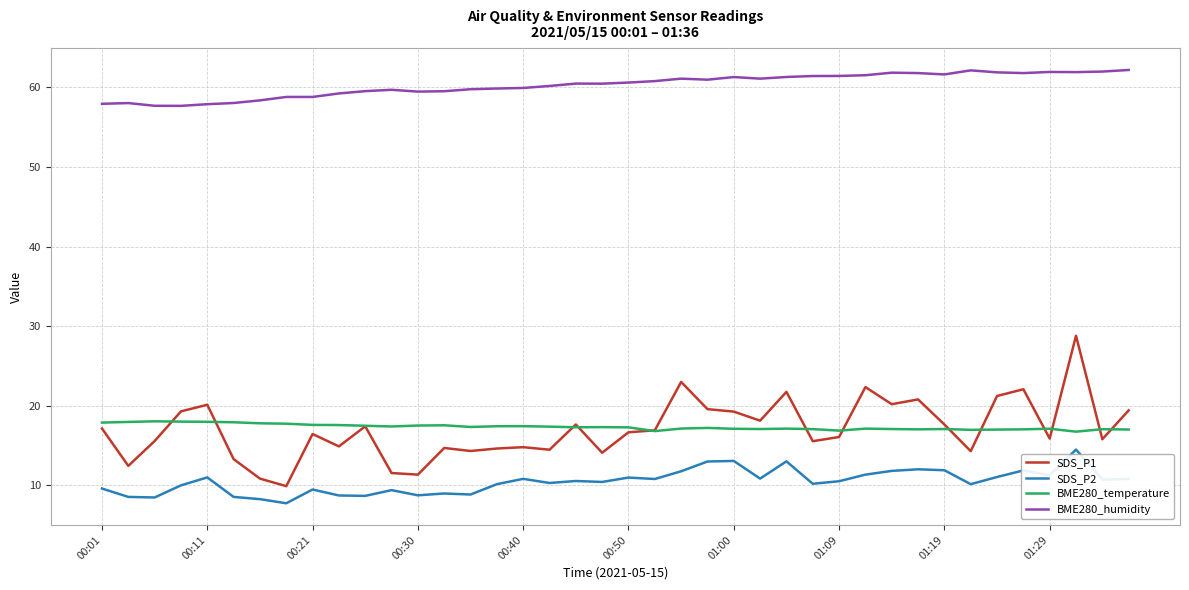

How many series are shown in this chart?

4